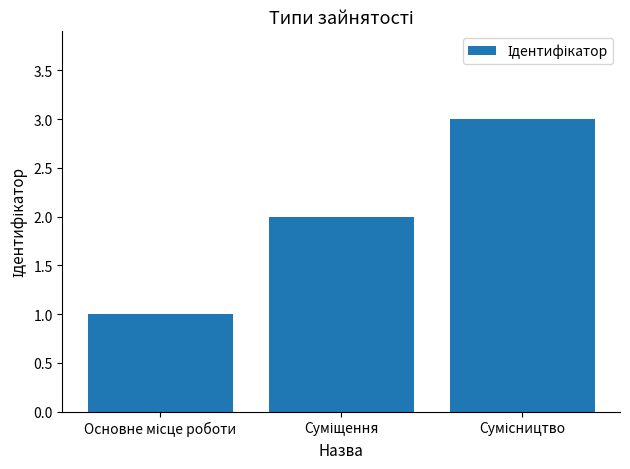

What is the greatest value displayed?

3